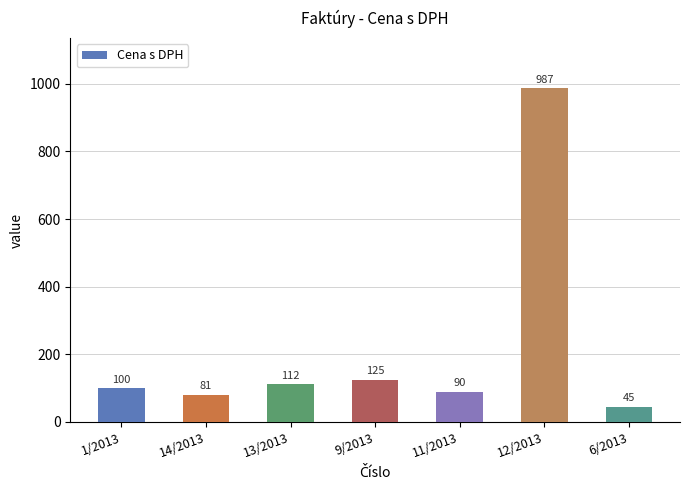

Does the chart contain any negative values?

No